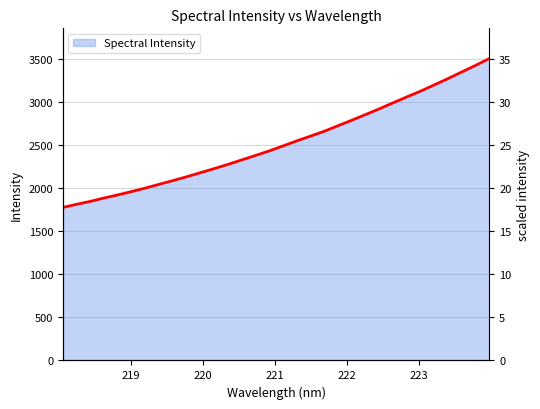

Count the number of categories in the chart.

32